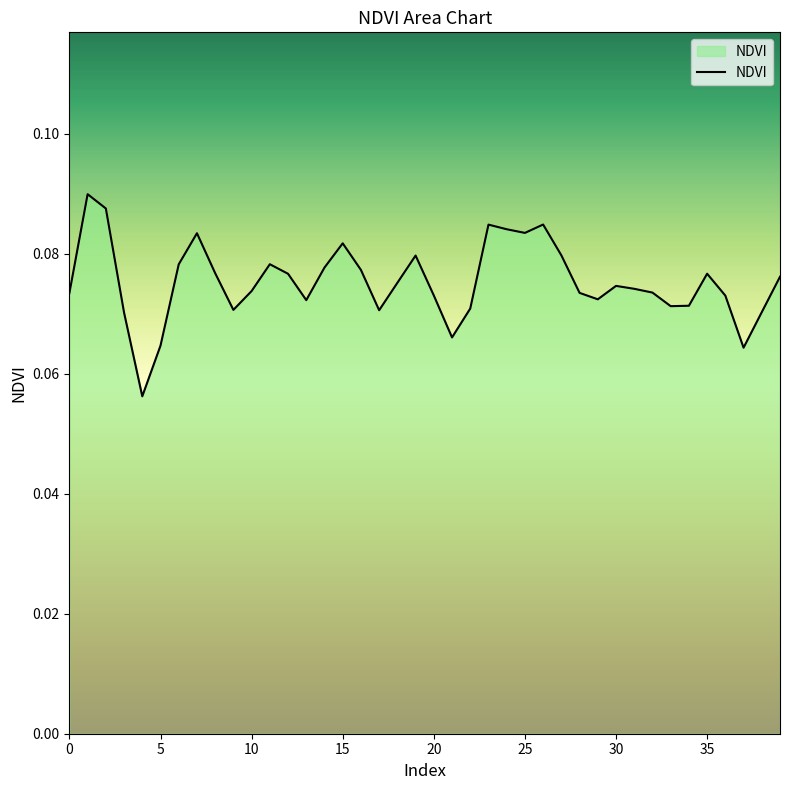

Is this an area chart (filled region under the line)?

Yes